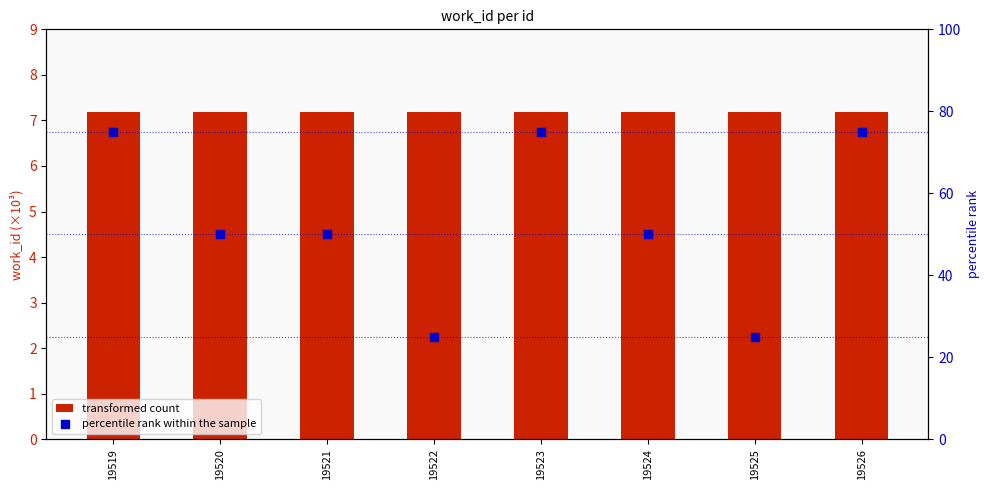

What is the total value across all series at 19519?

82.2